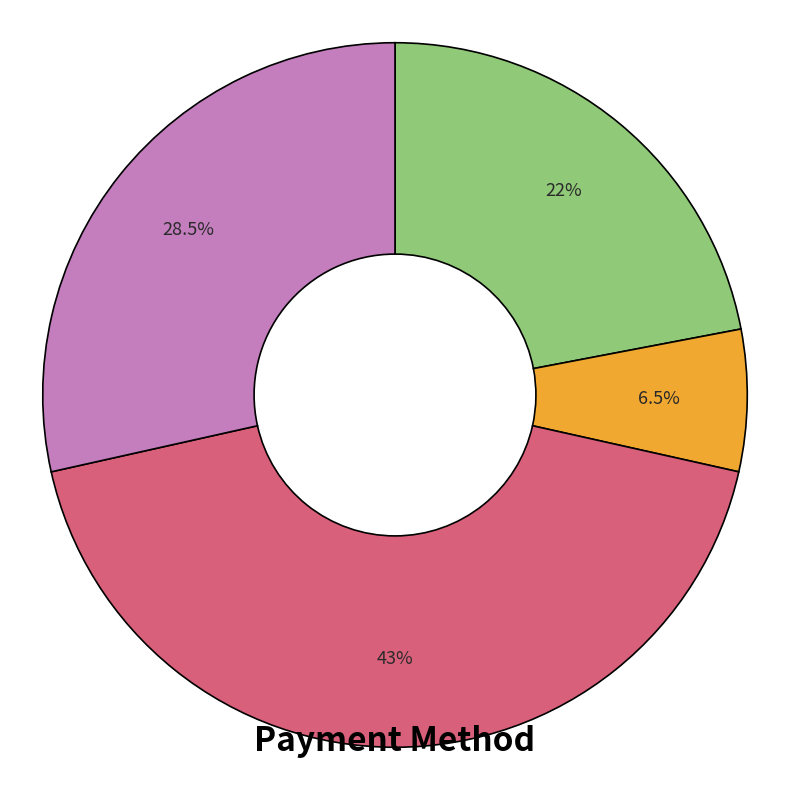

Is there any slice that represents more than half of the pie?

No